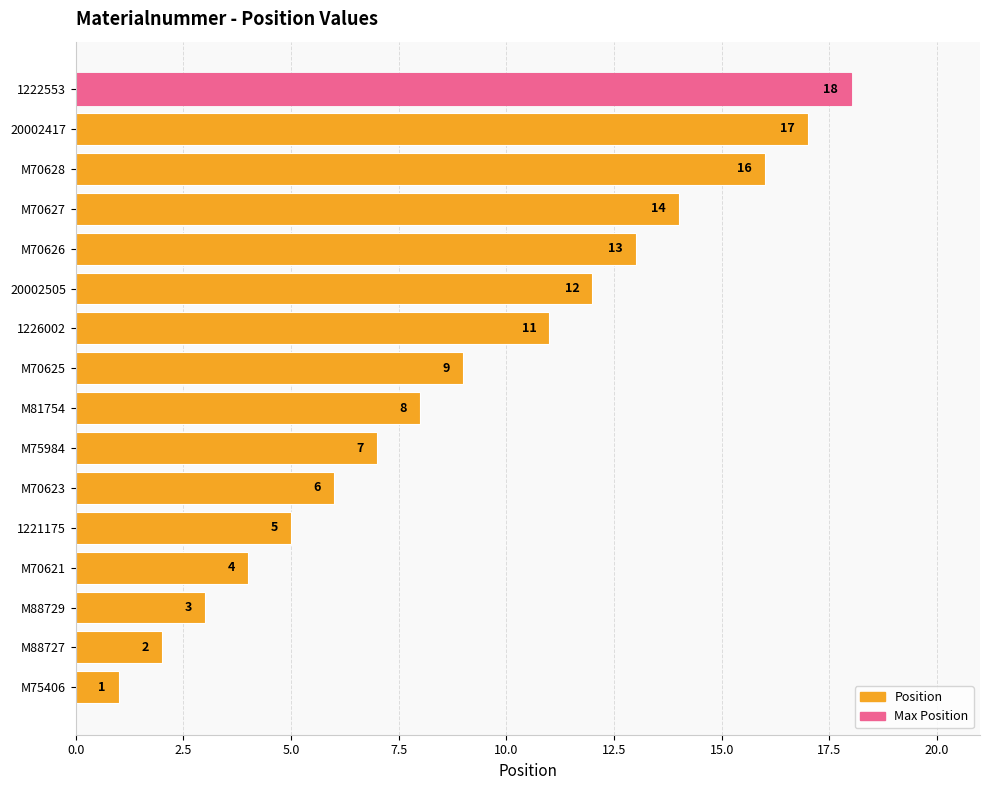

Are the bars grouped side by side (vs. stacked)?

No